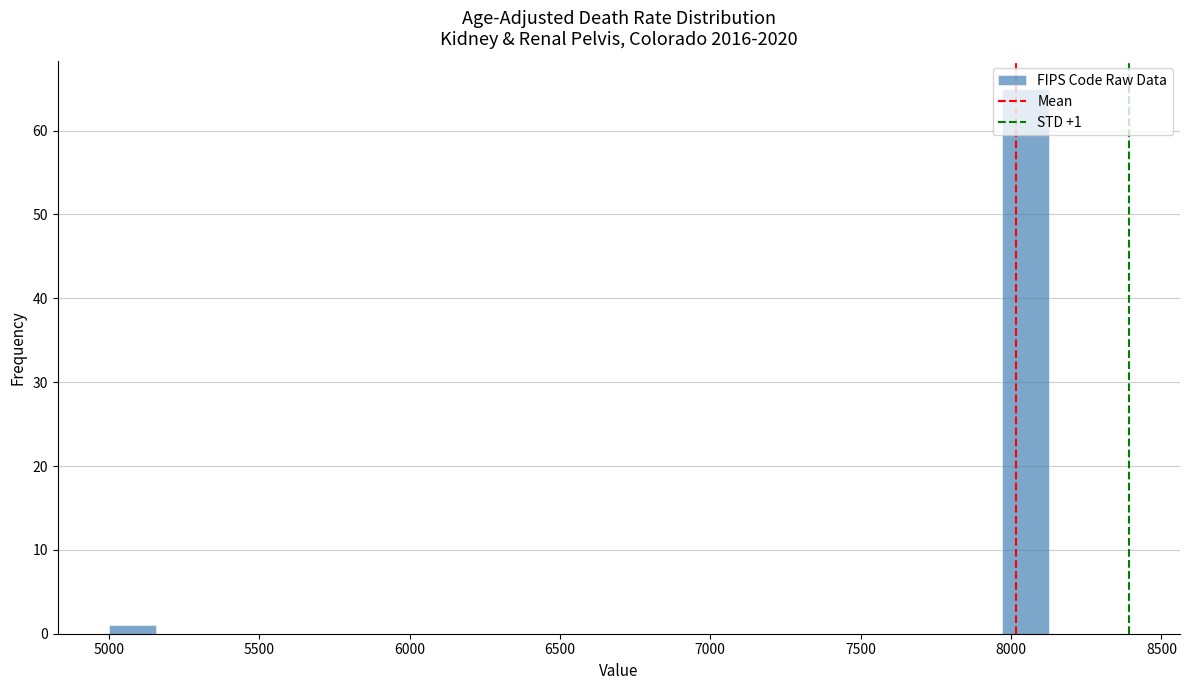

Read against the x-axis, roughly where is the centre of the tallest bar?

8050